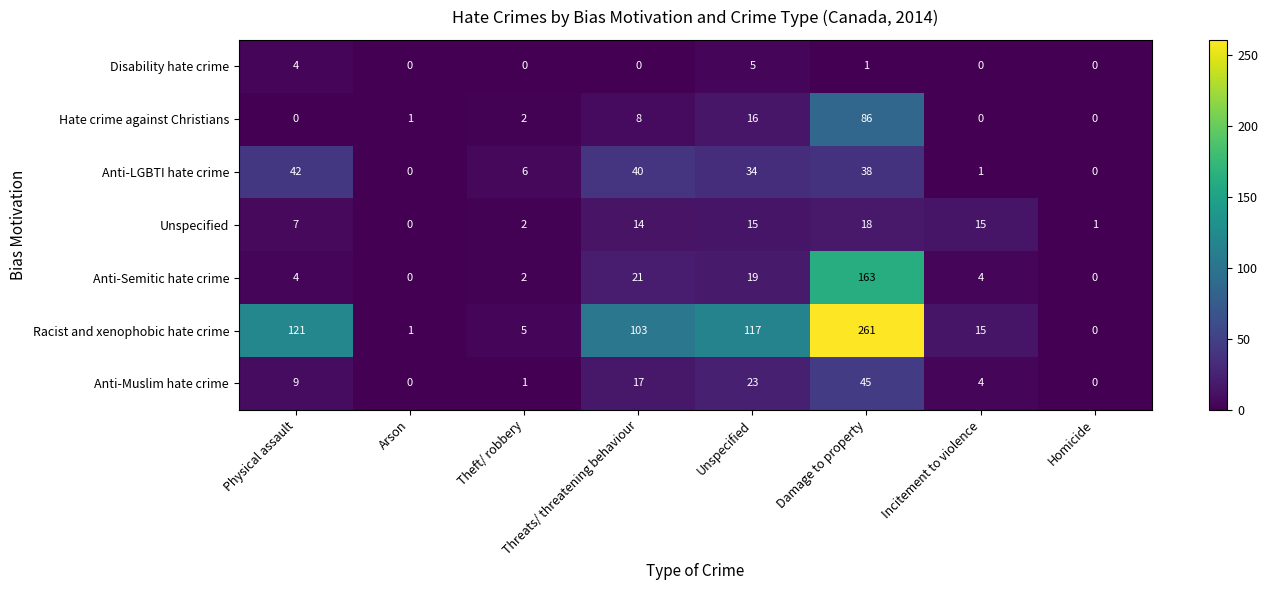

The Disability hate crime series shows 0 at Homicide. True or false?

True